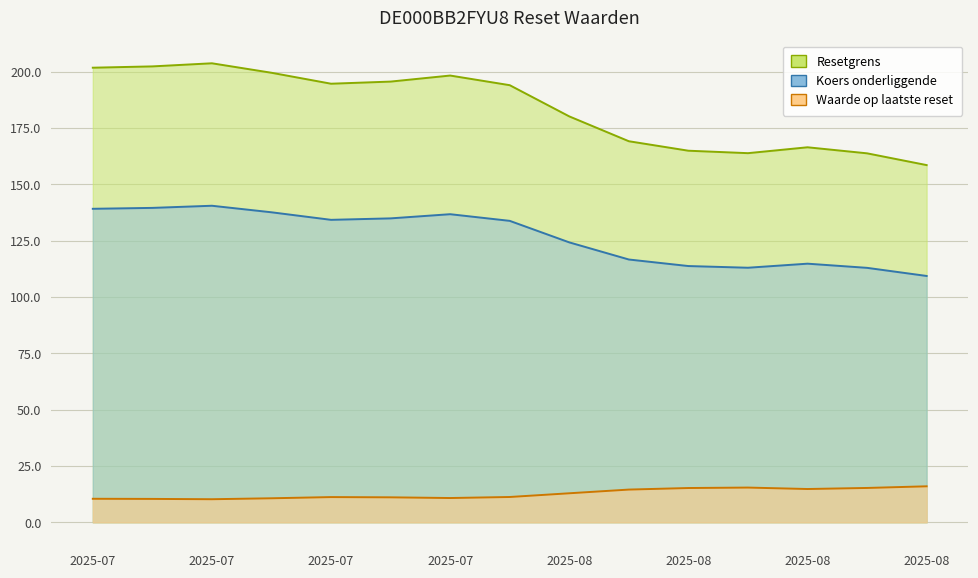

What is the average value of the Waarde op laatste reset series?

12.7